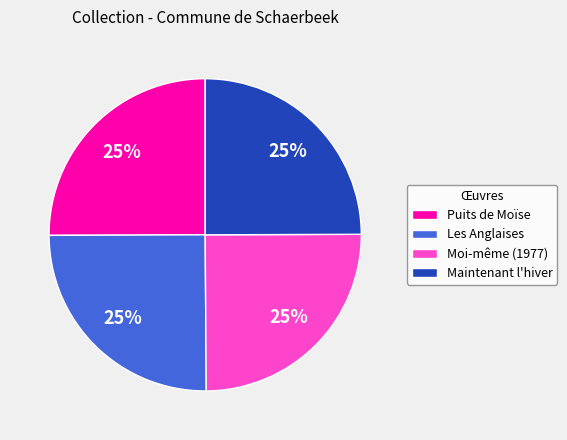

Is there any slice that represents more than half of the pie?

No